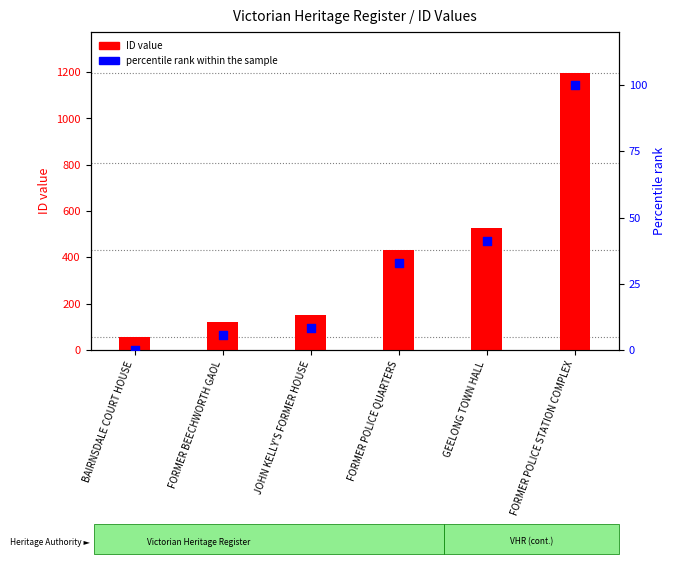

Which series reaches the maximum Y coordinate?

ID value